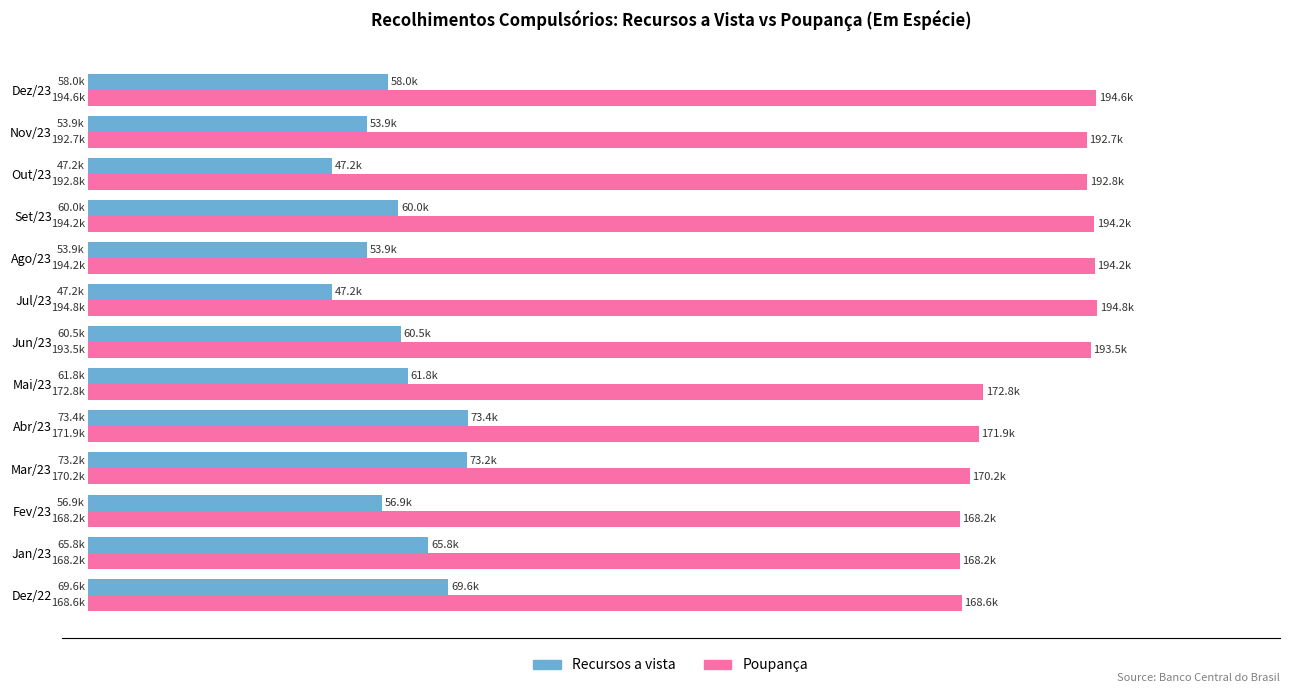

What is the value of the Recursos a vista bar at the 8th from the left?

47206.3